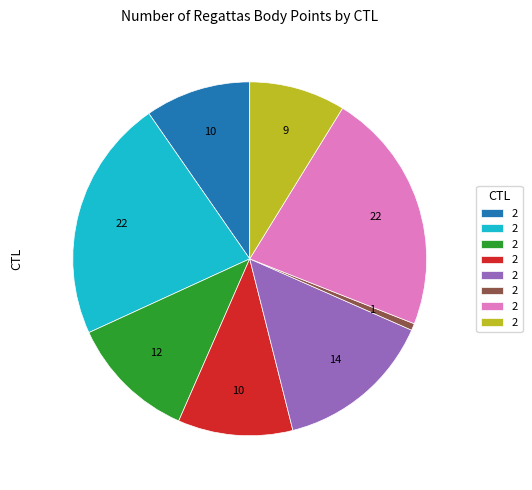

Is there any slice that represents more than half of the pie?

No